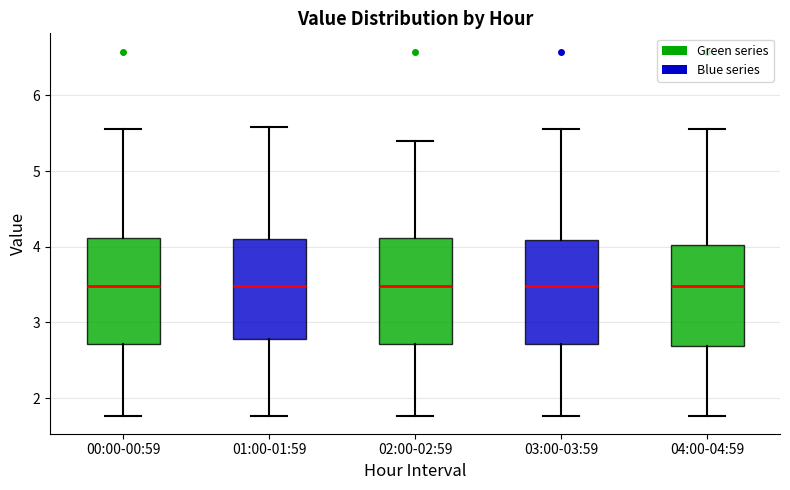

Where does the median line of the box for 03:00-03:59 sit on the y-axis? The values are not printed on the chart, so give them approximately, as read against the axis.

3.5